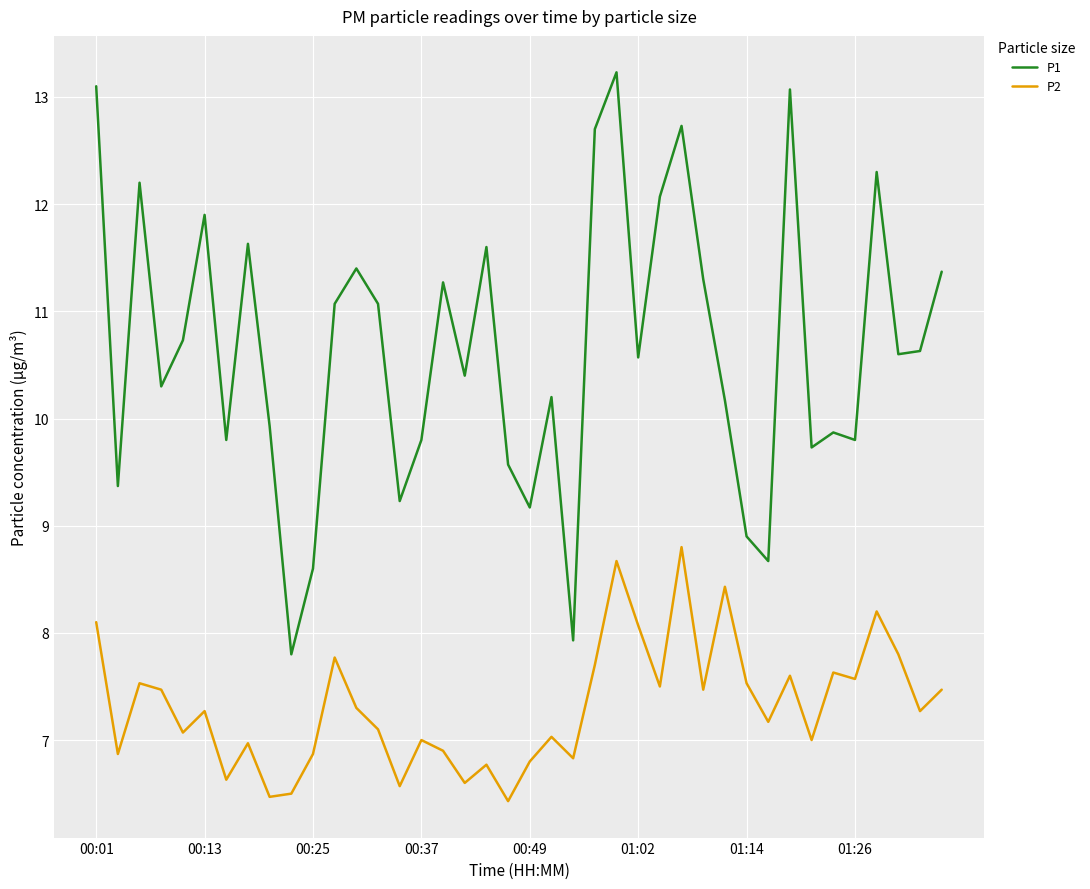

What is the maximum value for P1?

13.2